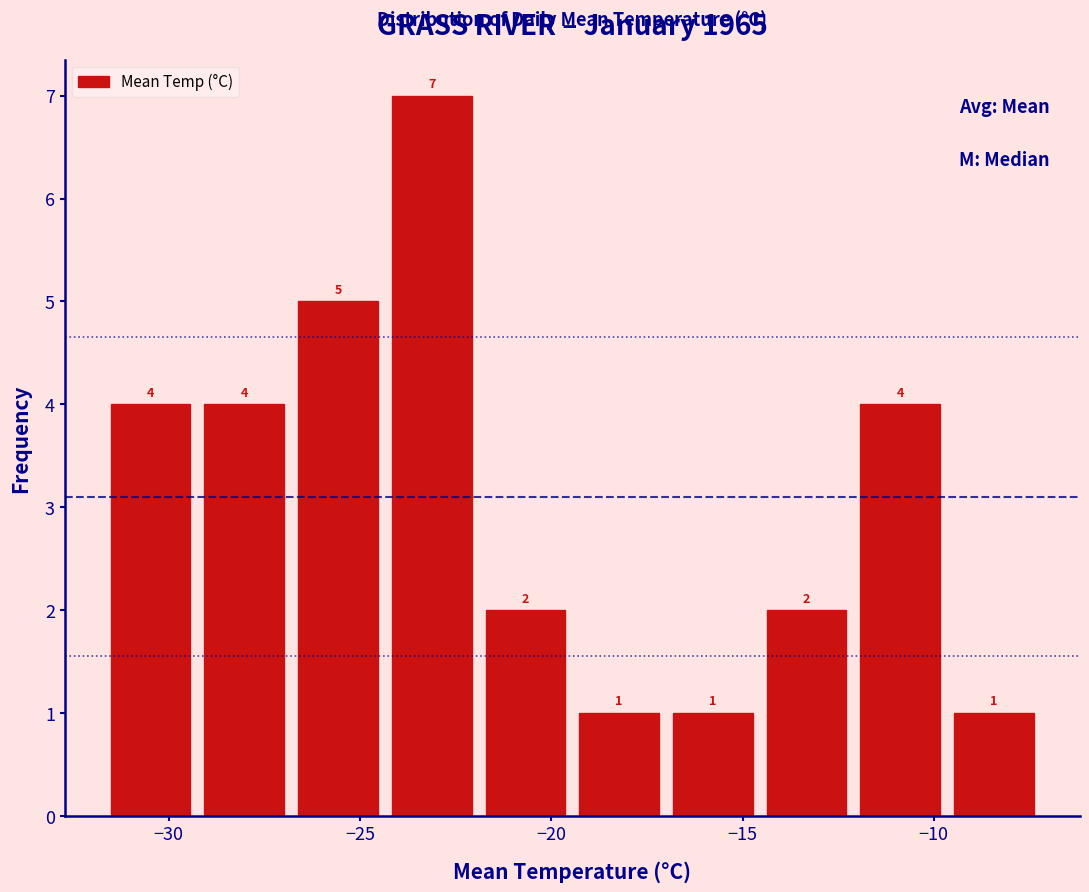

Over which range of the x-axis is the bar tallest?

-24.35 to -21.90